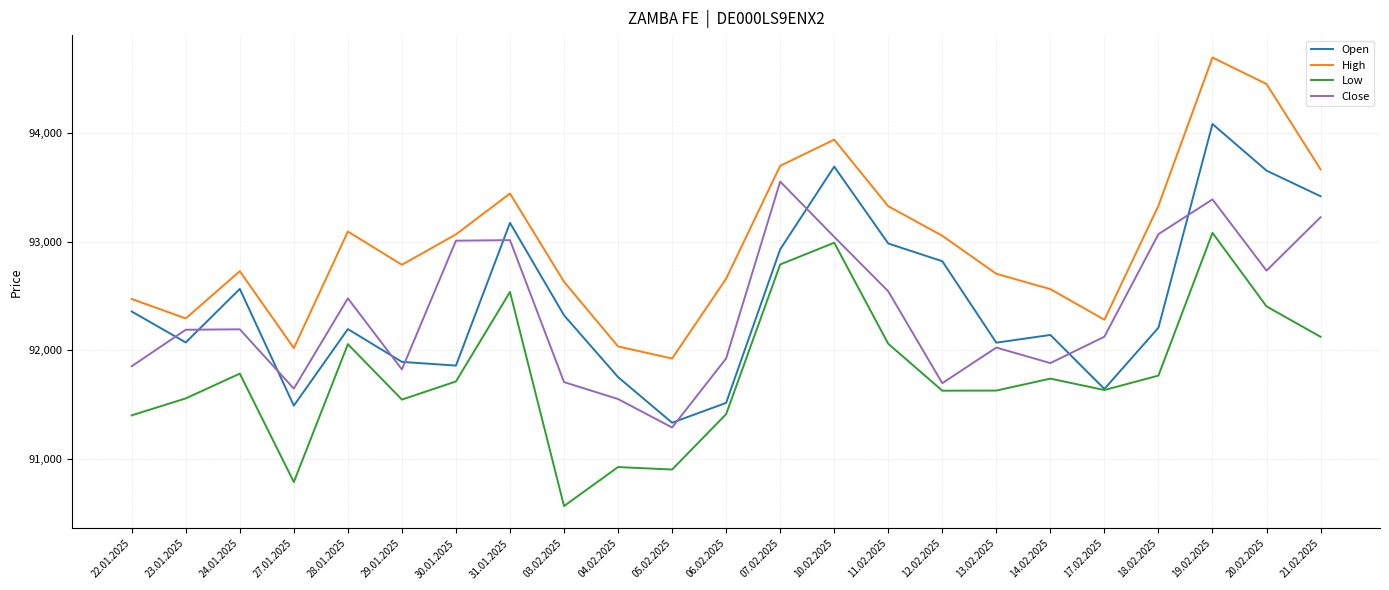

Which series has the widest spread of values?

High